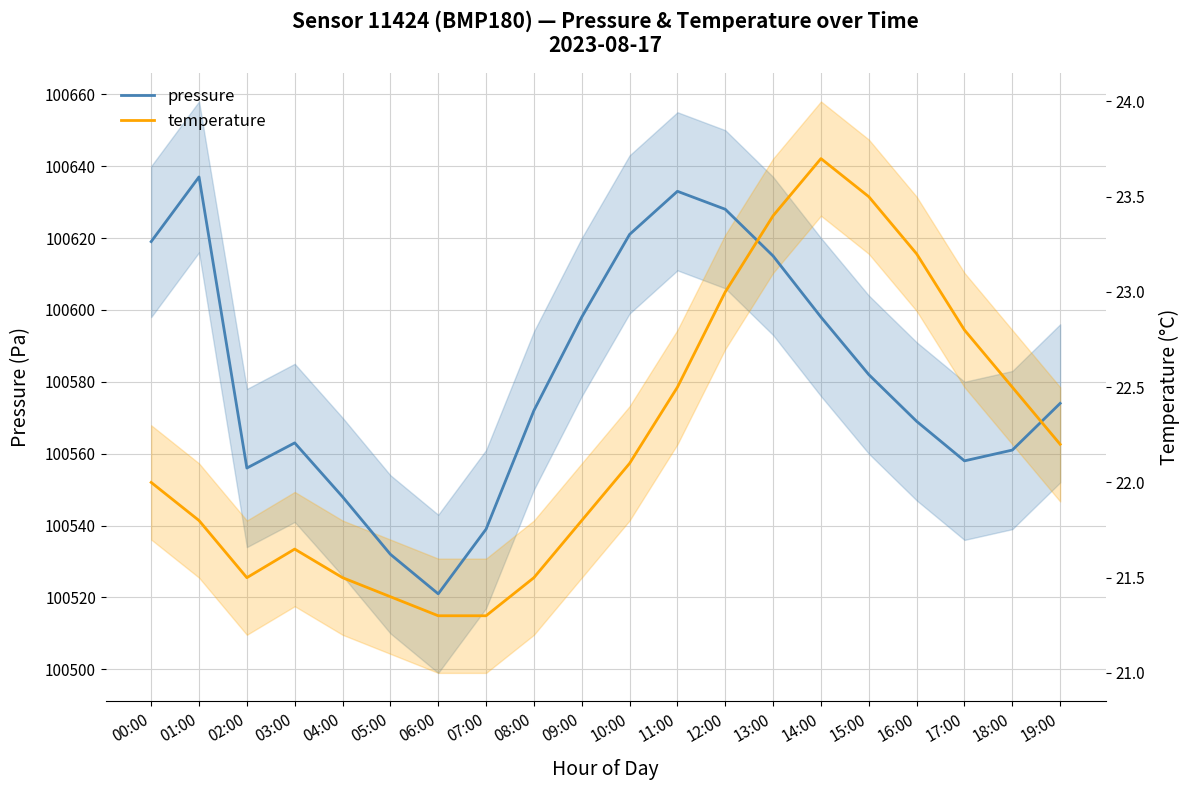

True or false: pressure and temperature cross at least once.

True